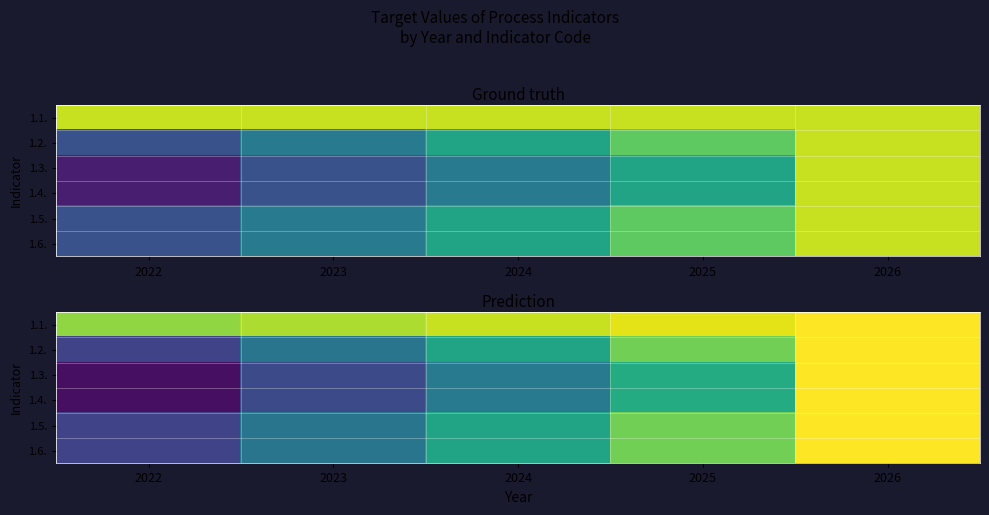

At which label does 1.6. first exceed 80?

2025